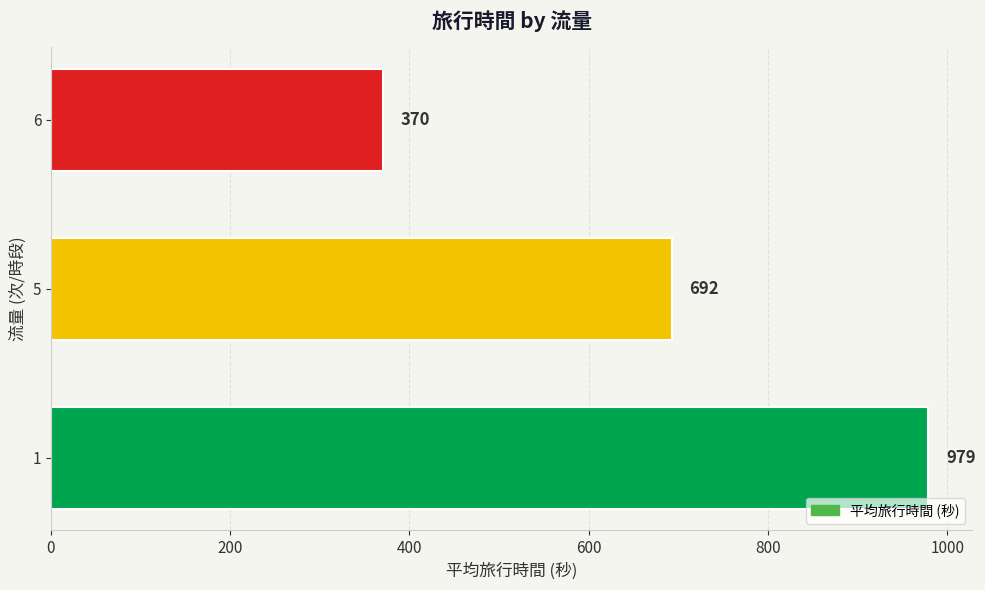

Does the chart contain any negative values?

No